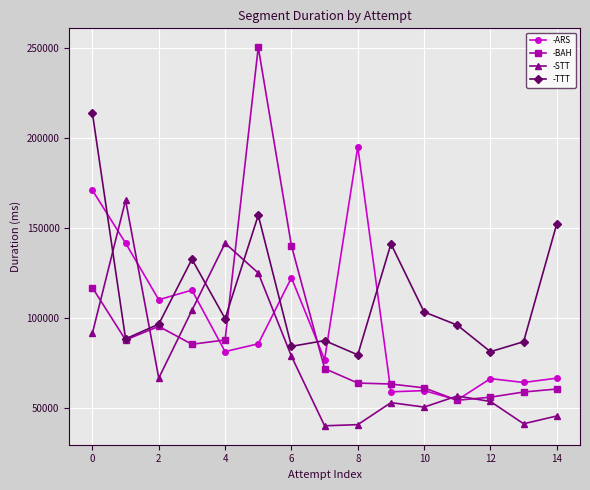

What is the average value of the -ARS series?

97788